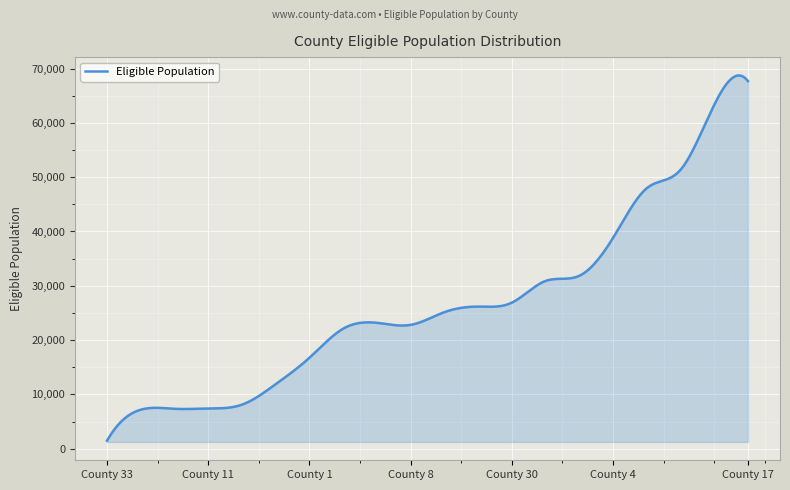

What is the difference between the maximum and minimum values?

67245.5